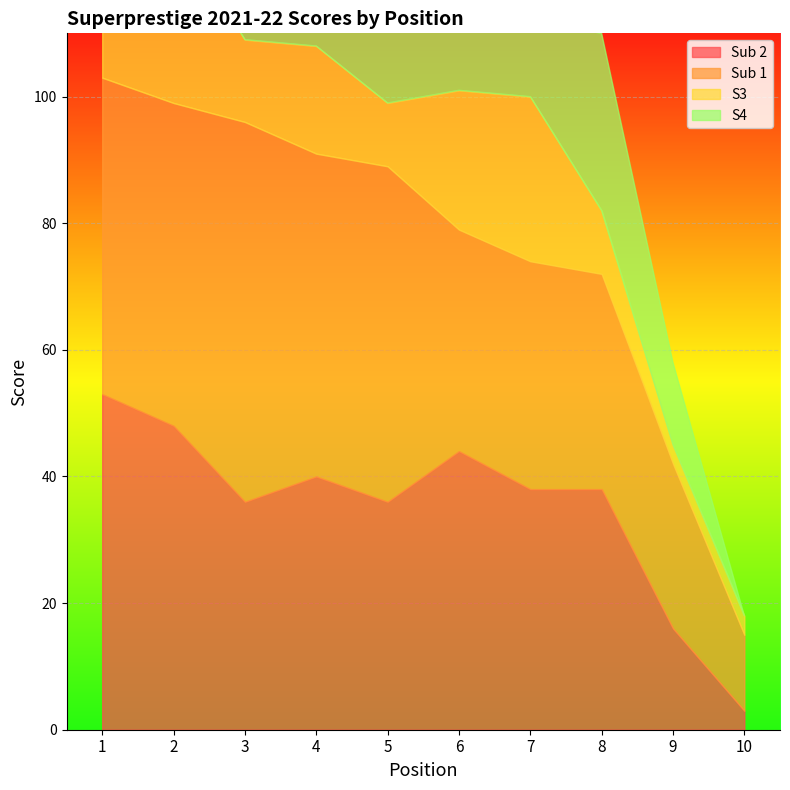

Reading left to right, transcribe all the data shown in this chart.

Sub 2: 53	48	36	40	36	44	38	38	16	3
Sub 1: 50	51	60	51	53	35	36	34	26	12
S3: 23	28	13	17	10	22	26	10	3	3
S4: 30	20	23	23	26	22	12	28	13	0